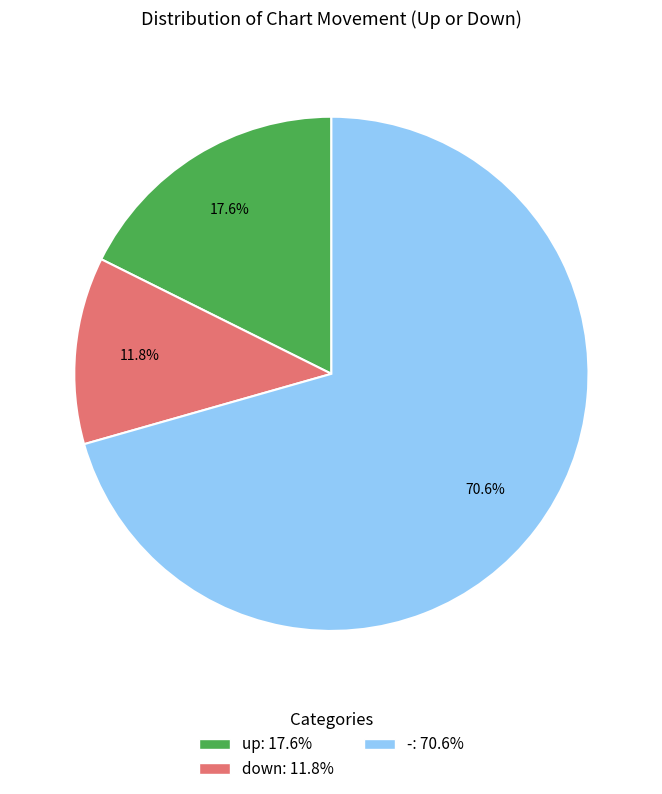

Rank the categories by value from lowest to highest.

down, up, -